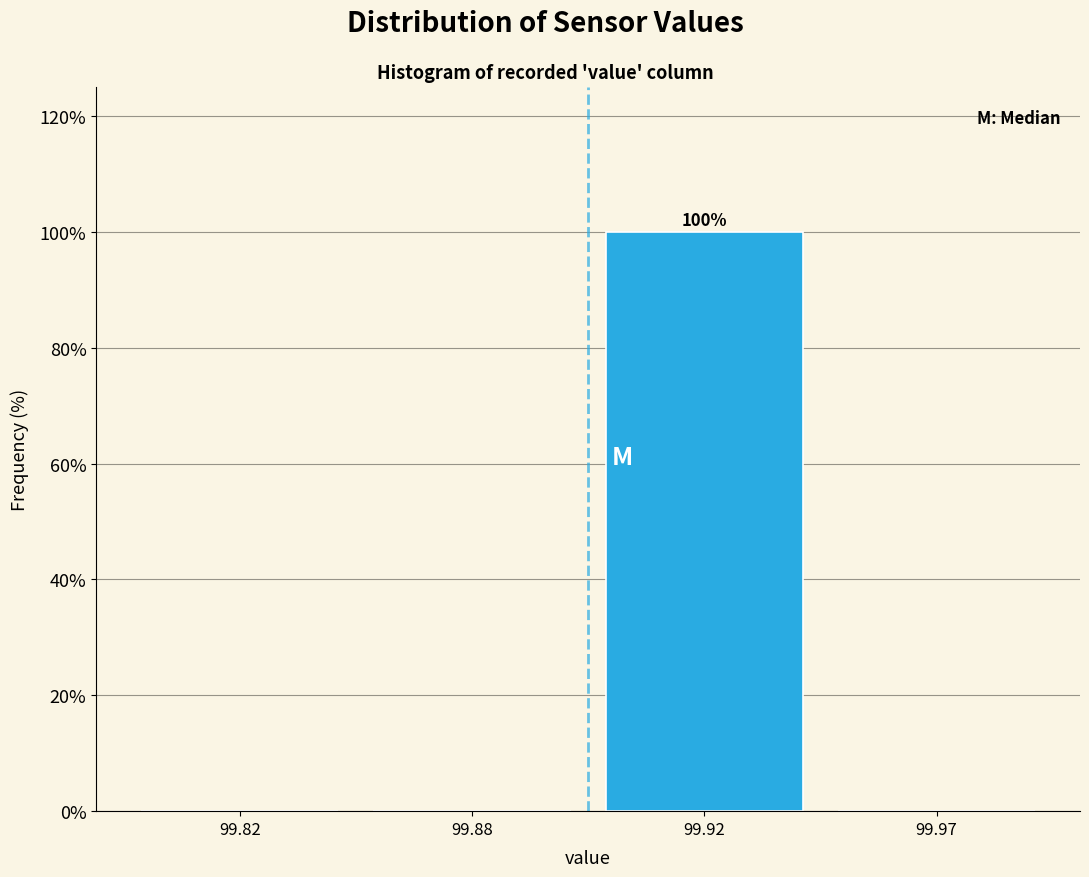

Reading left to right, list all the values displayed in this chart.

99.82=0	99.88=0	99.92=100	99.97=0